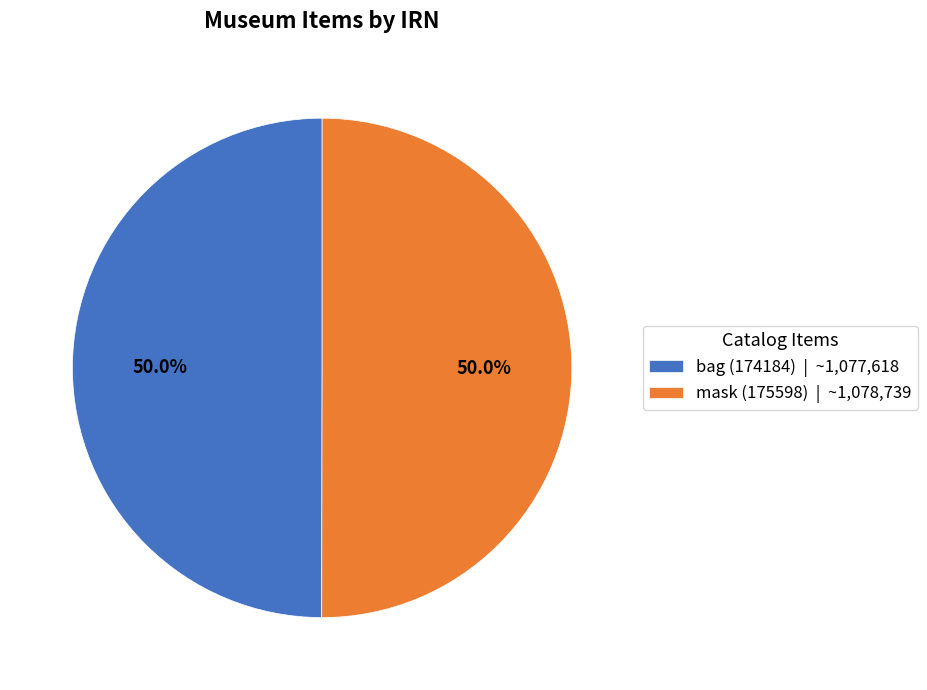

Is the sum of bag (174184) | ~1,077,618 and mask (175598) | ~1,078,739 greater than half?

Yes